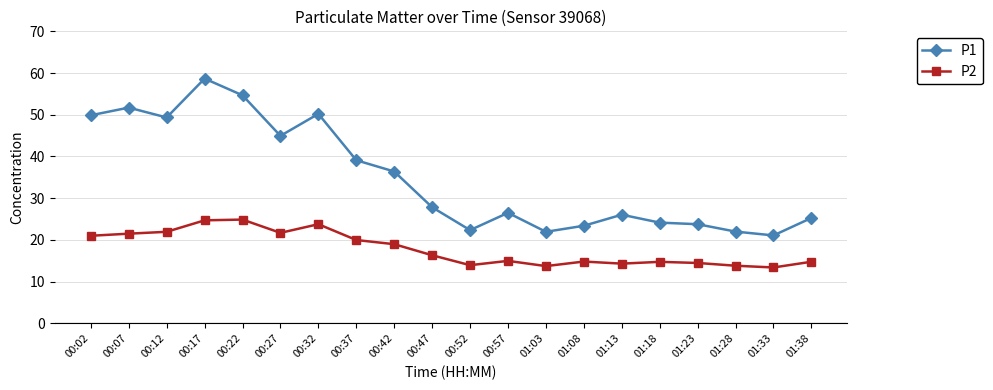

What is the greatest value displayed?

58.7